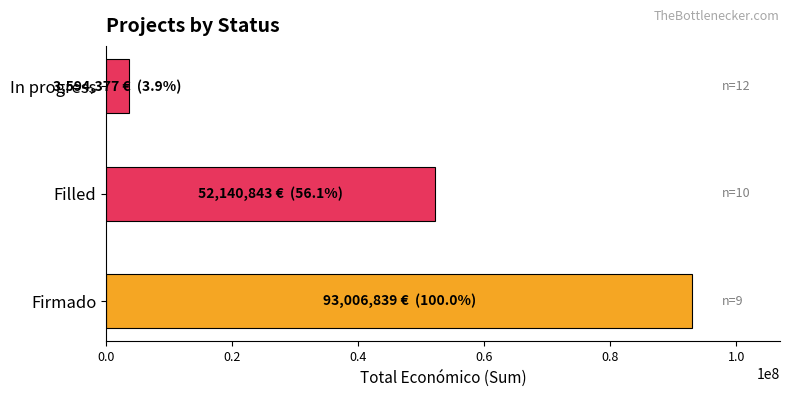

What is the difference between the maximum and minimum values?

89412462